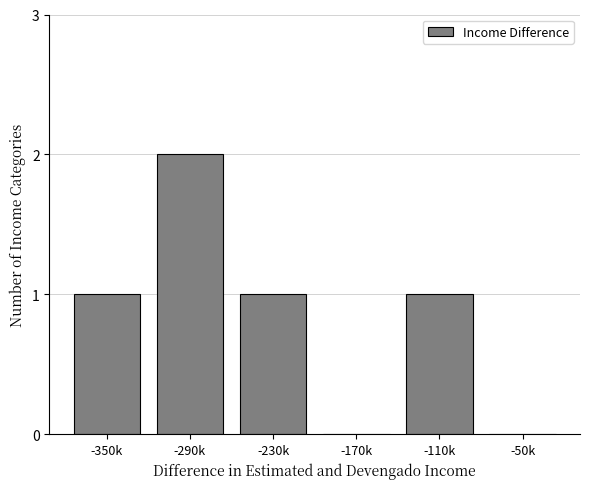

Reading left to right, transcribe all the data shown in this chart.

-350k=1	-290k=2	-230k=1	-170k=0	-110k=1	-50k=0